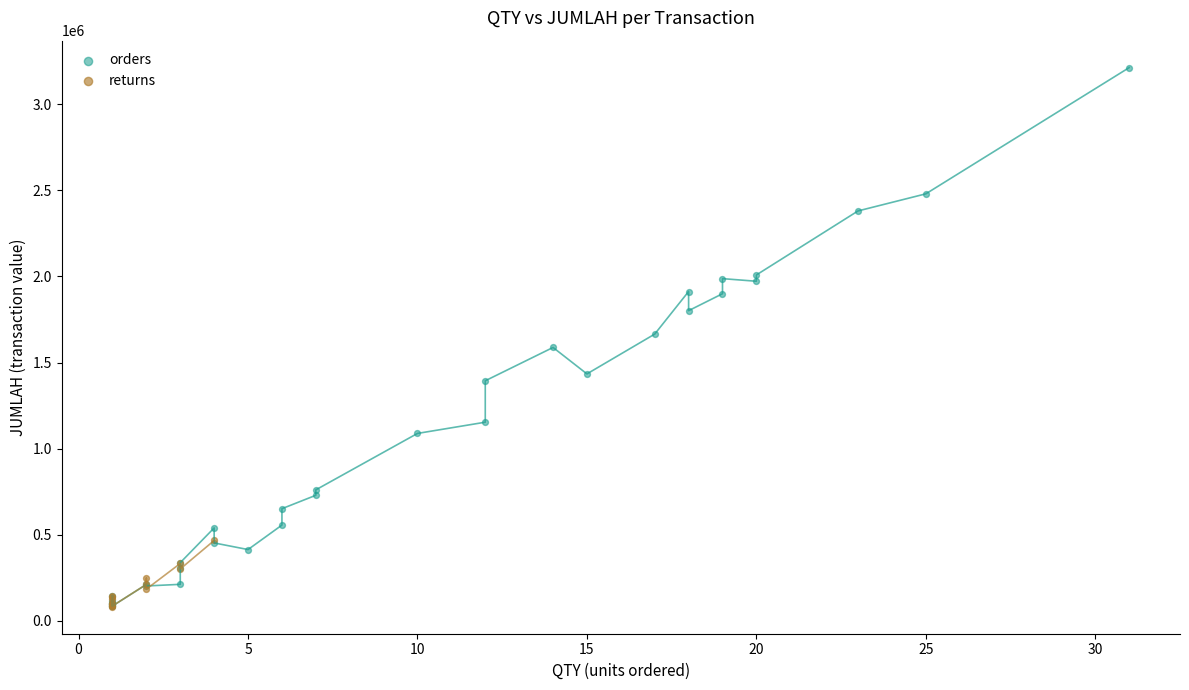

Which series has the widest spread of Y values?

orders